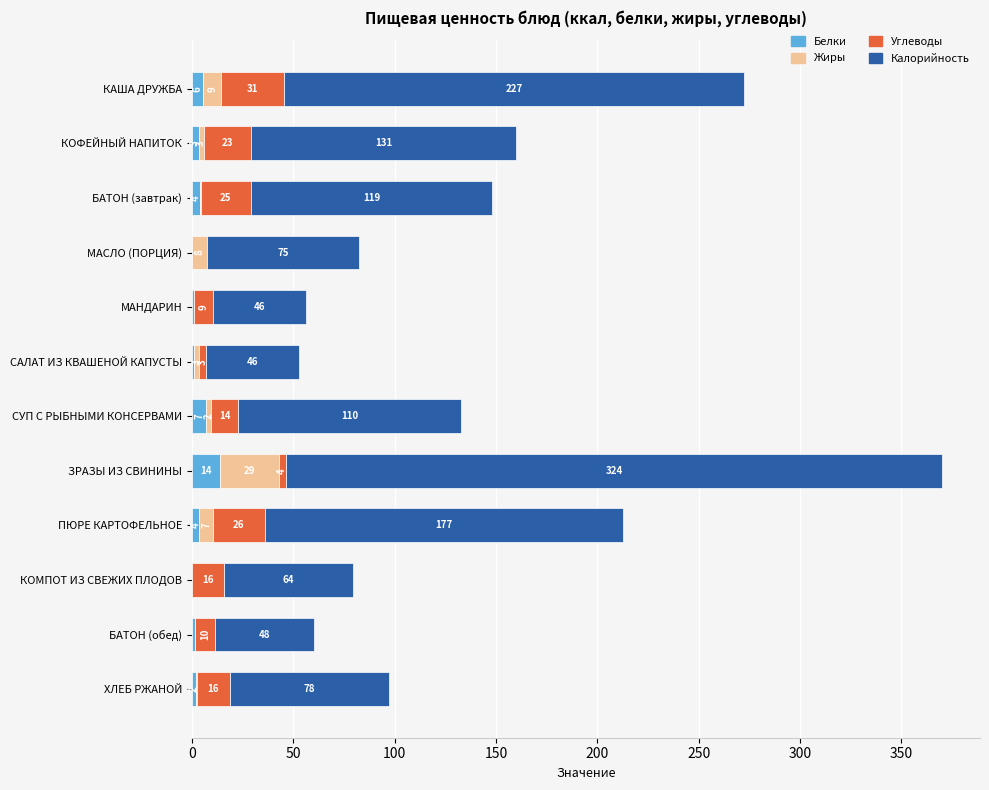

What are all the series names shown in the legend?

Белки, Жиры, Углеводы, Калорийность